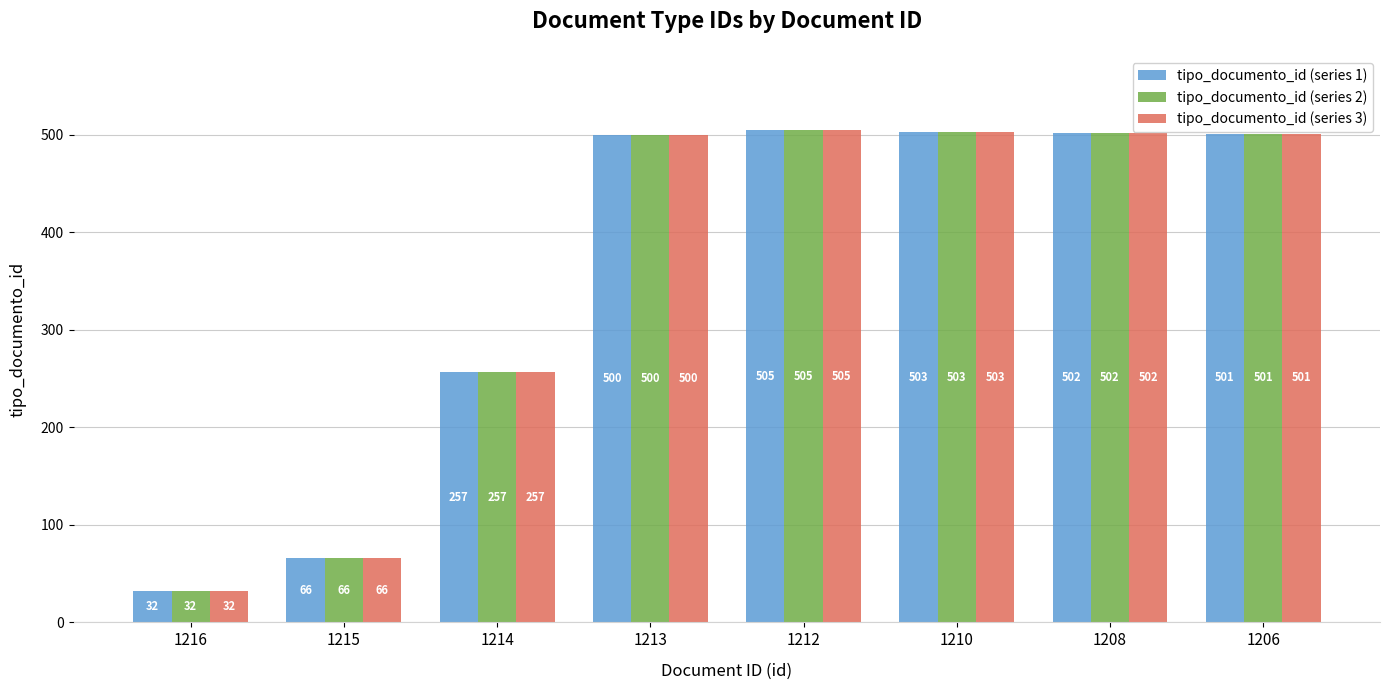

What is the total value across all series at 1210?

1509